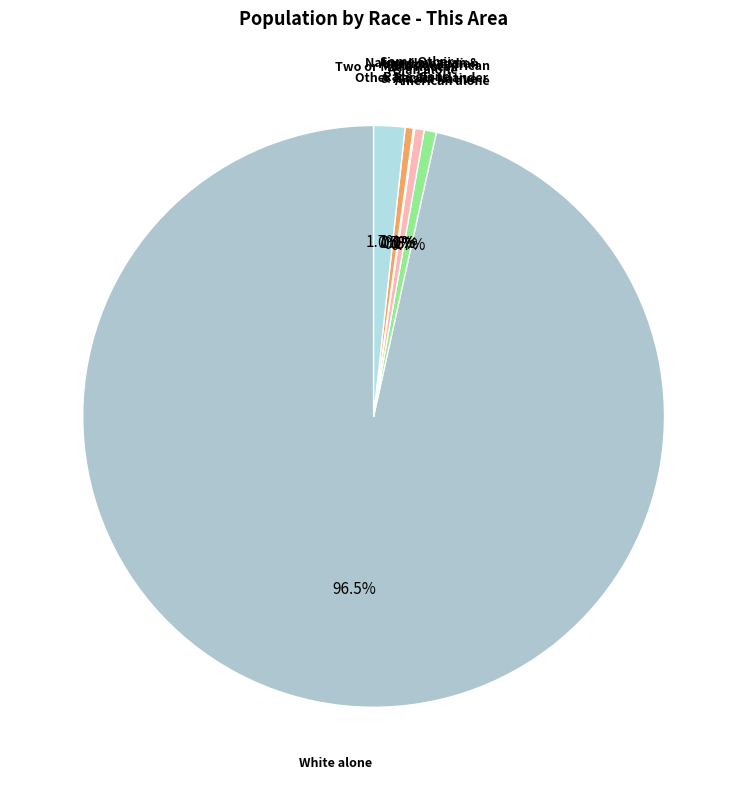

Which slice represents more than half of the pie?

White alone